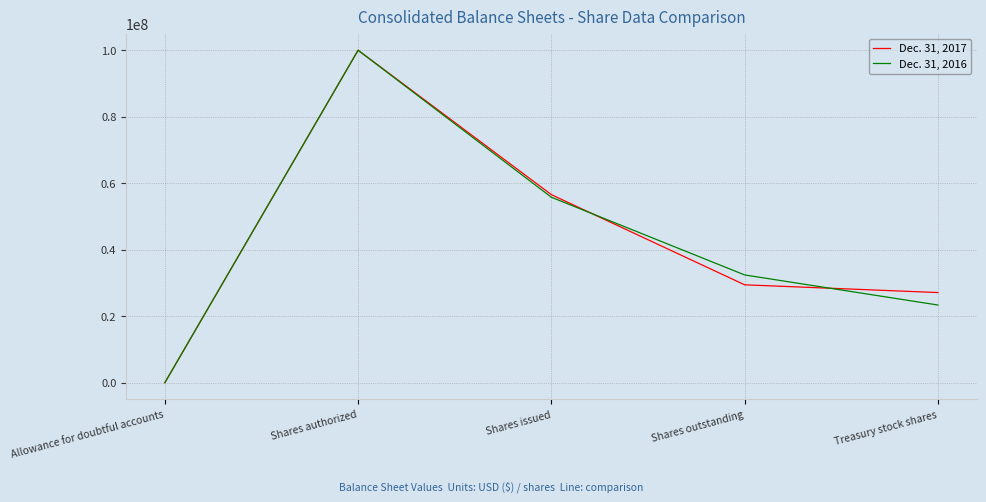

Which series ends up on top after the final intersection of Dec. 31, 2017 and Dec. 31, 2016?

Dec. 31, 2017